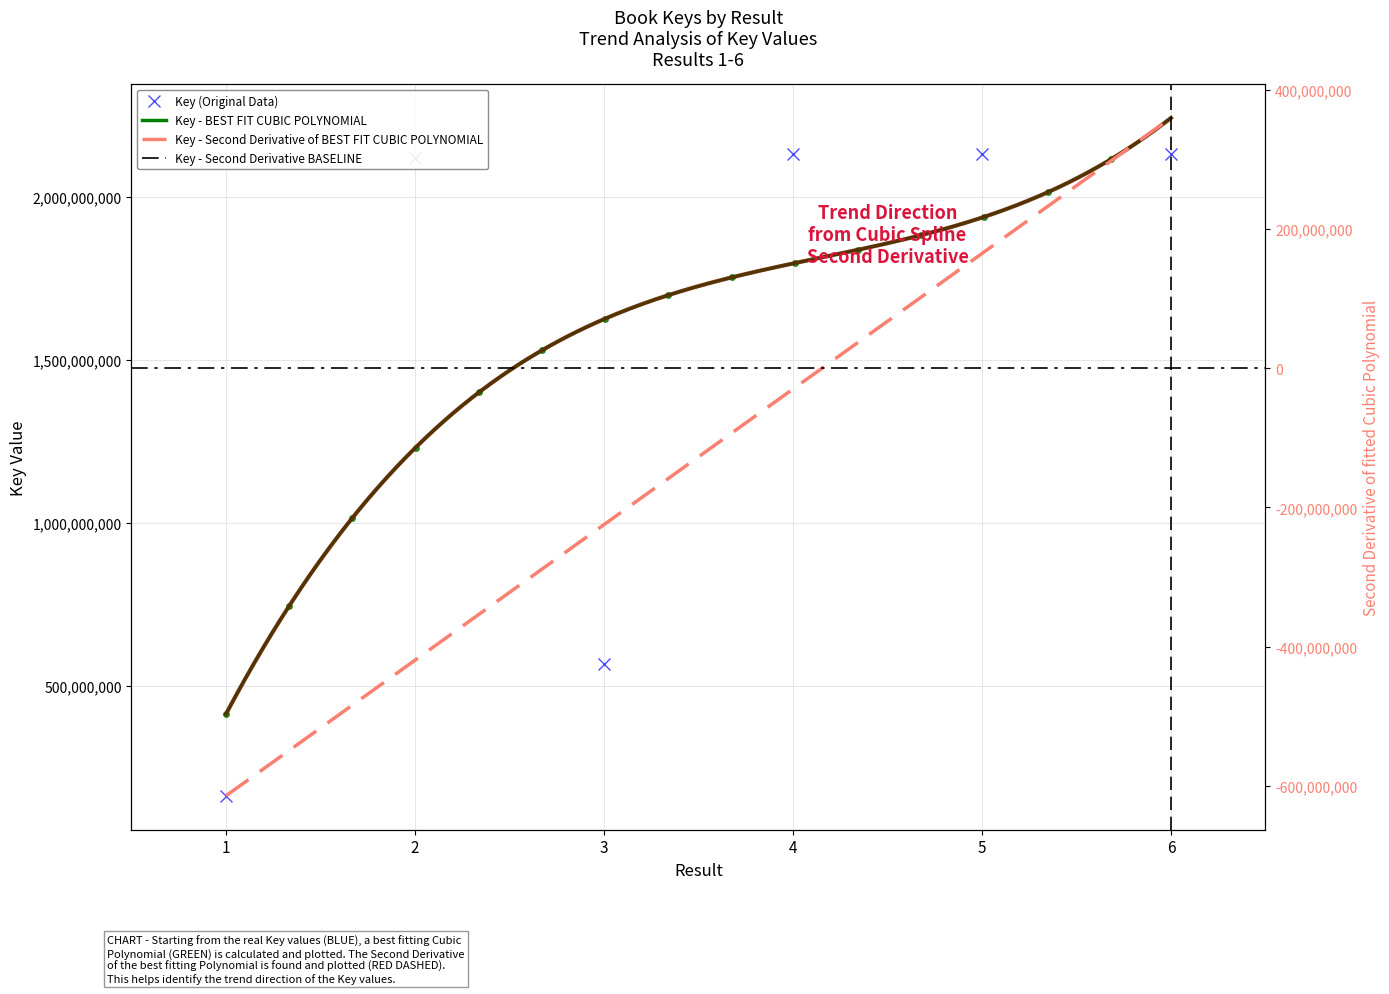

What value does the data have at 6, to the nearest 50?

2130400750